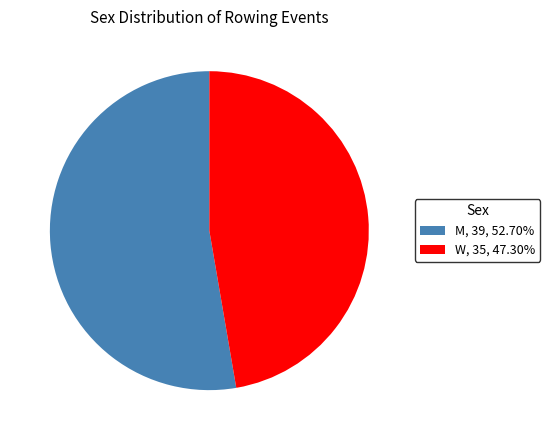

Which category has the biggest portion of the pie?

M